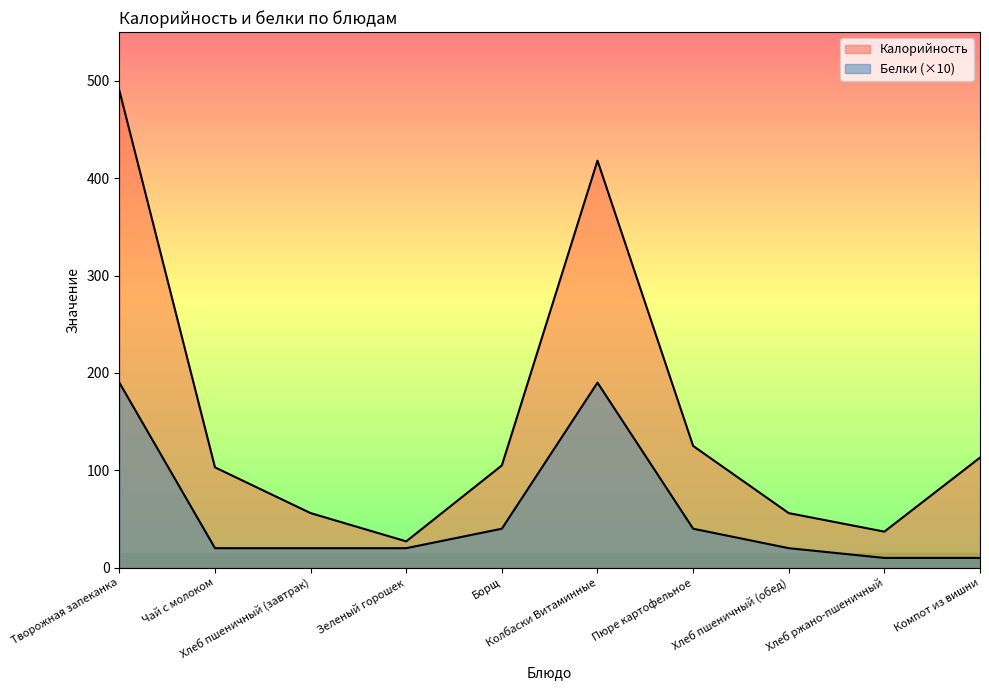

True or false: Калорийность has more than 2 interior local peaks.

False